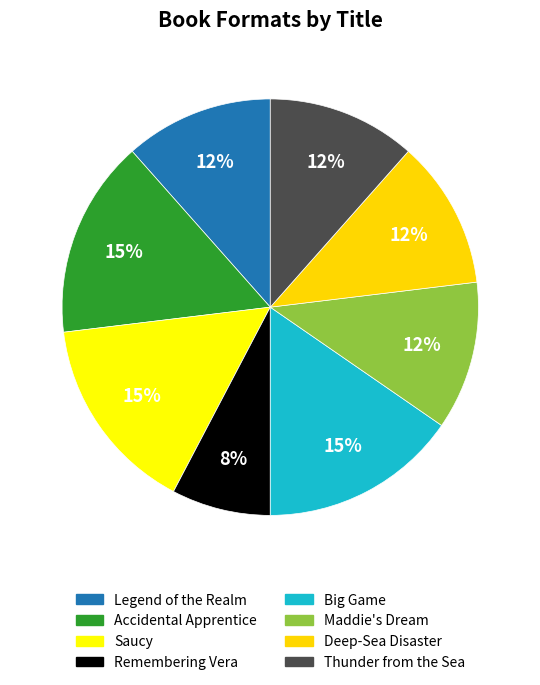

Approximately how many times larger is the value at Remembering Vera compared to Maddie's Dream?

0.7